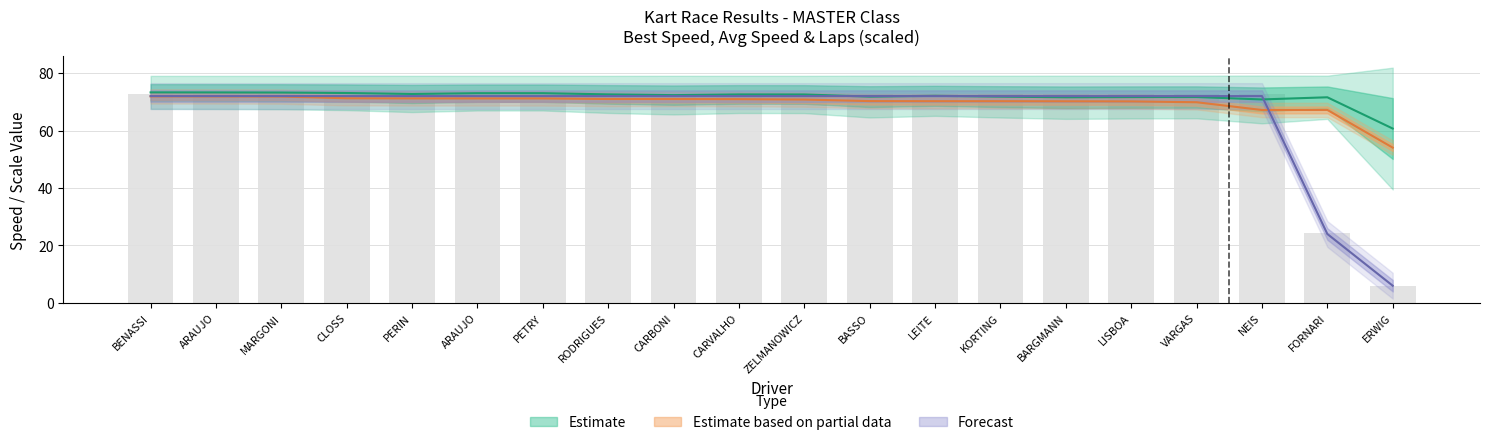

What is the total value across all series at RODRIGUES?

288.4